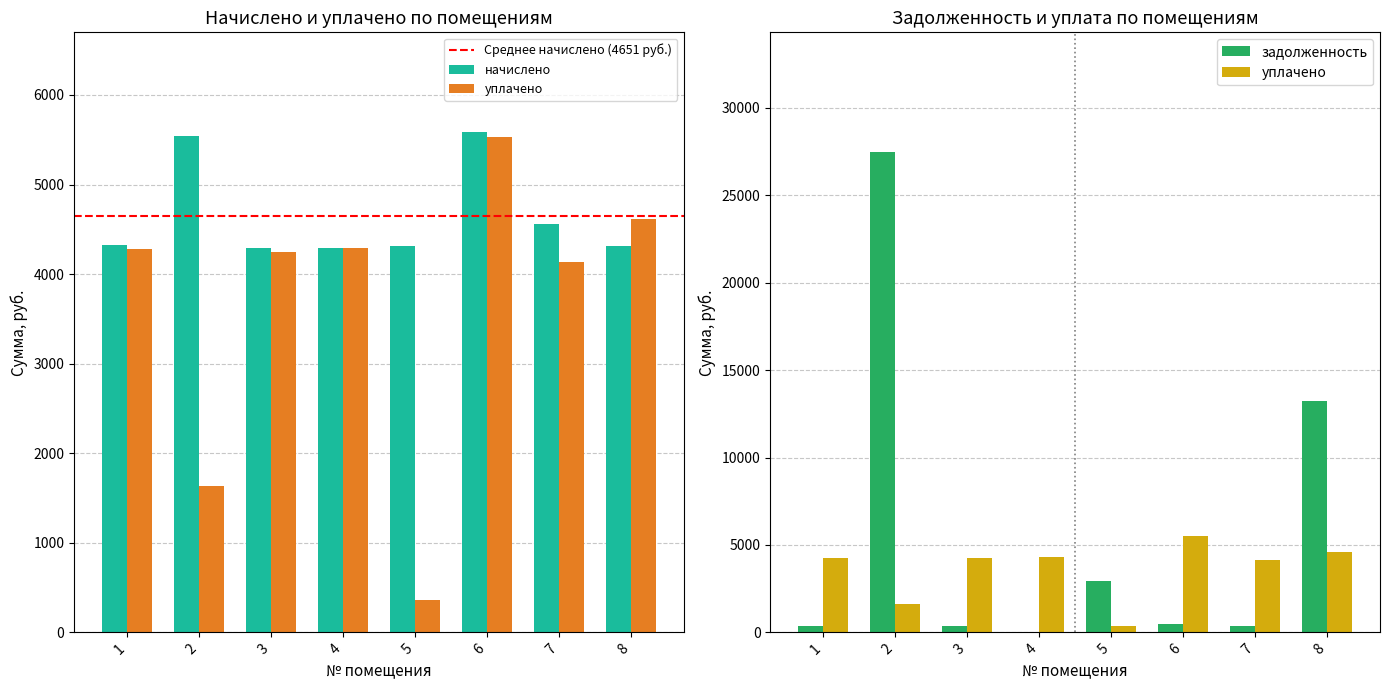

Reading left to right, what are all the values shown in this chart?

начислено: 4320.0	5539.8	4291.2	4291.2	4312.8	5582.9	4556.8	4312.8
уплачено: 4279.8	1634.8	4250.5	4291.2	359.4	5530.0	4133.9	4620.0
задолженность: 359.8	27458.6	357.6	0.0	2929.2	465.2	379.7	13220.8